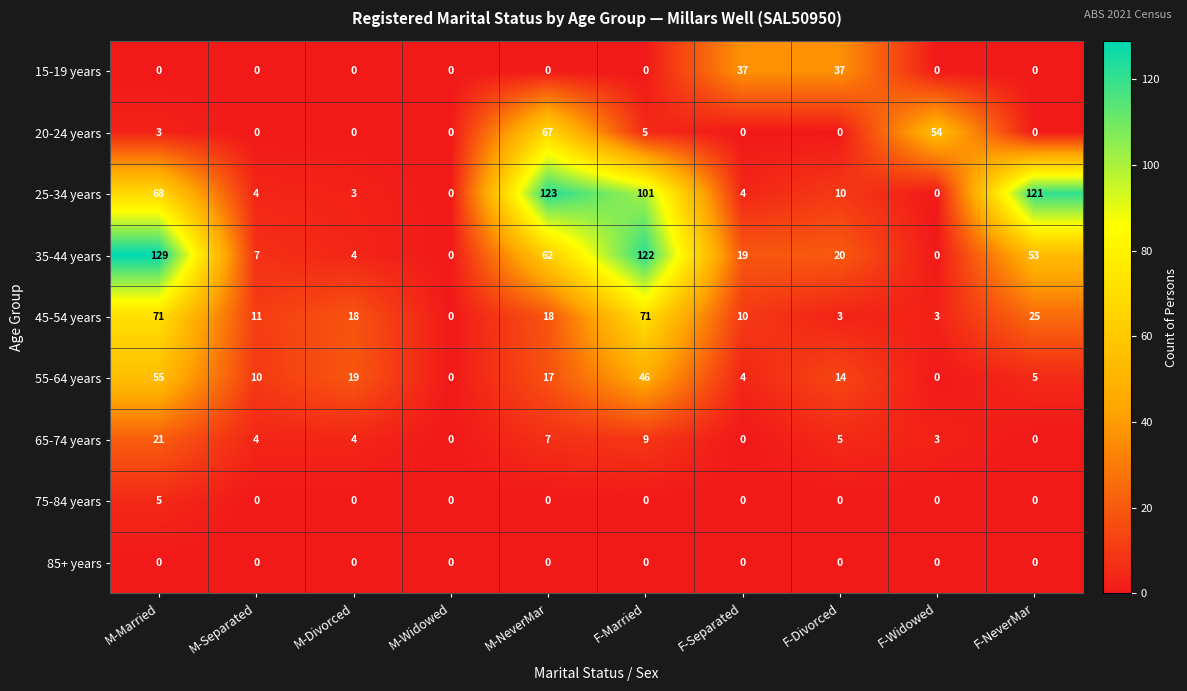

What is the sum of the 65-74 years values at F-Widowed and M-Divorced?

7